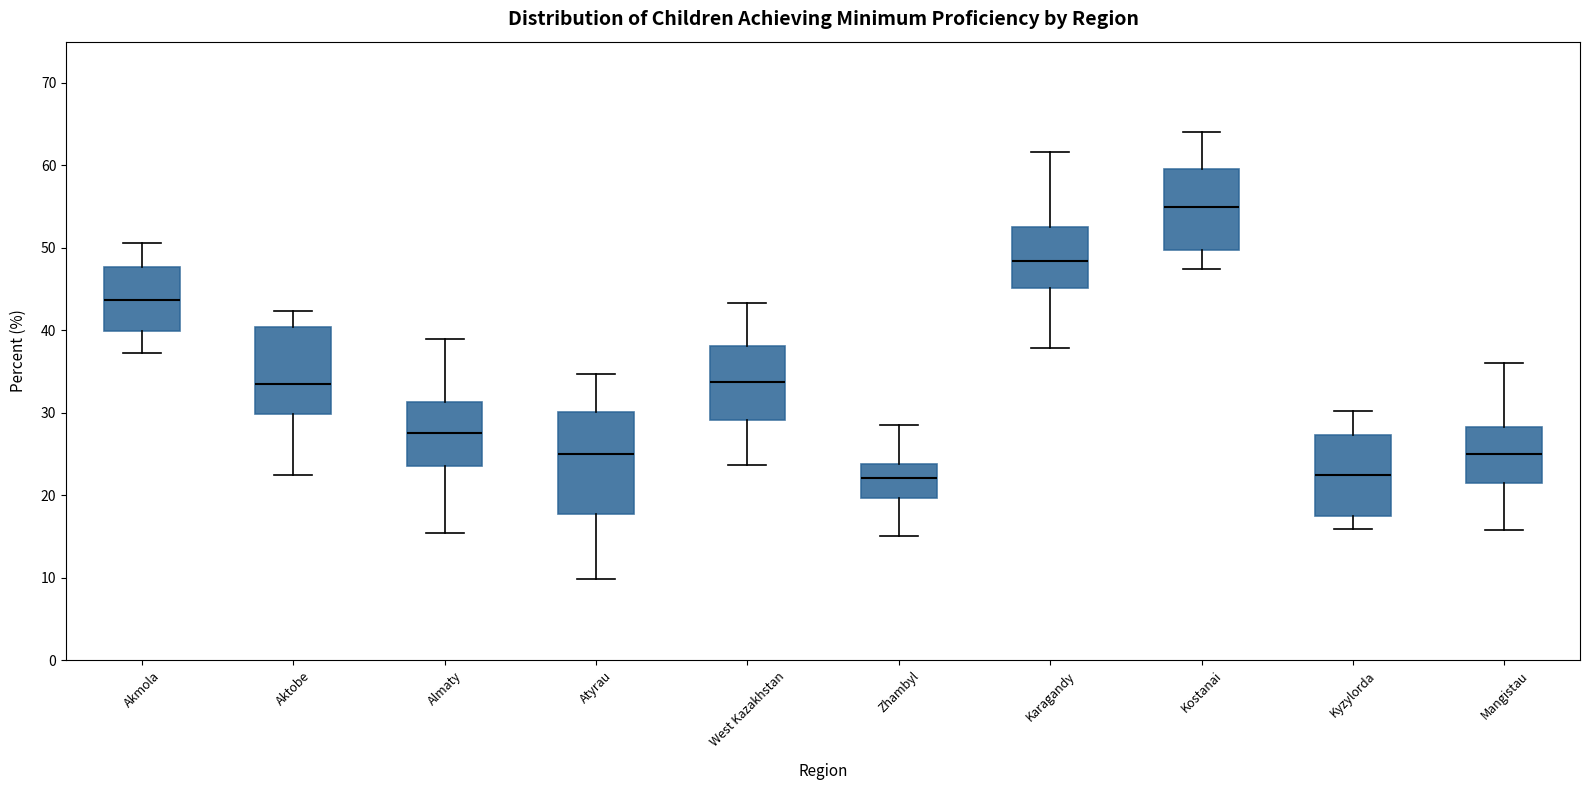

Reading left to right, read every box against the y-axis: the position of its median line, the range the box covers, and the ends of its whiskers. The values are not printed on the chart, so give them approximately, as read against the axis.

Akmola: median 44, box 40 to 48, whiskers 37 to 51
Aktobe: median 34, box 30 to 40, whiskers 23 to 42
Almaty: median 28, box 24 to 31, whiskers 15 to 39
Atyrau: median 25, box 18 to 30, whiskers 10 to 35
West Kazakhstan: median 34, box 29 to 38, whiskers 24 to 43
Zhambyl: median 22, box 20 to 24, whiskers 15 to 28
Karagandy: median 48, box 45 to 53, whiskers 38 to 62
Kostanai: median 55, box 50 to 60, whiskers 47 to 64
Kyzylorda: median 23, box 18 to 27, whiskers 16 to 30
Mangistau: median 25, box 22 to 28, whiskers 16 to 36